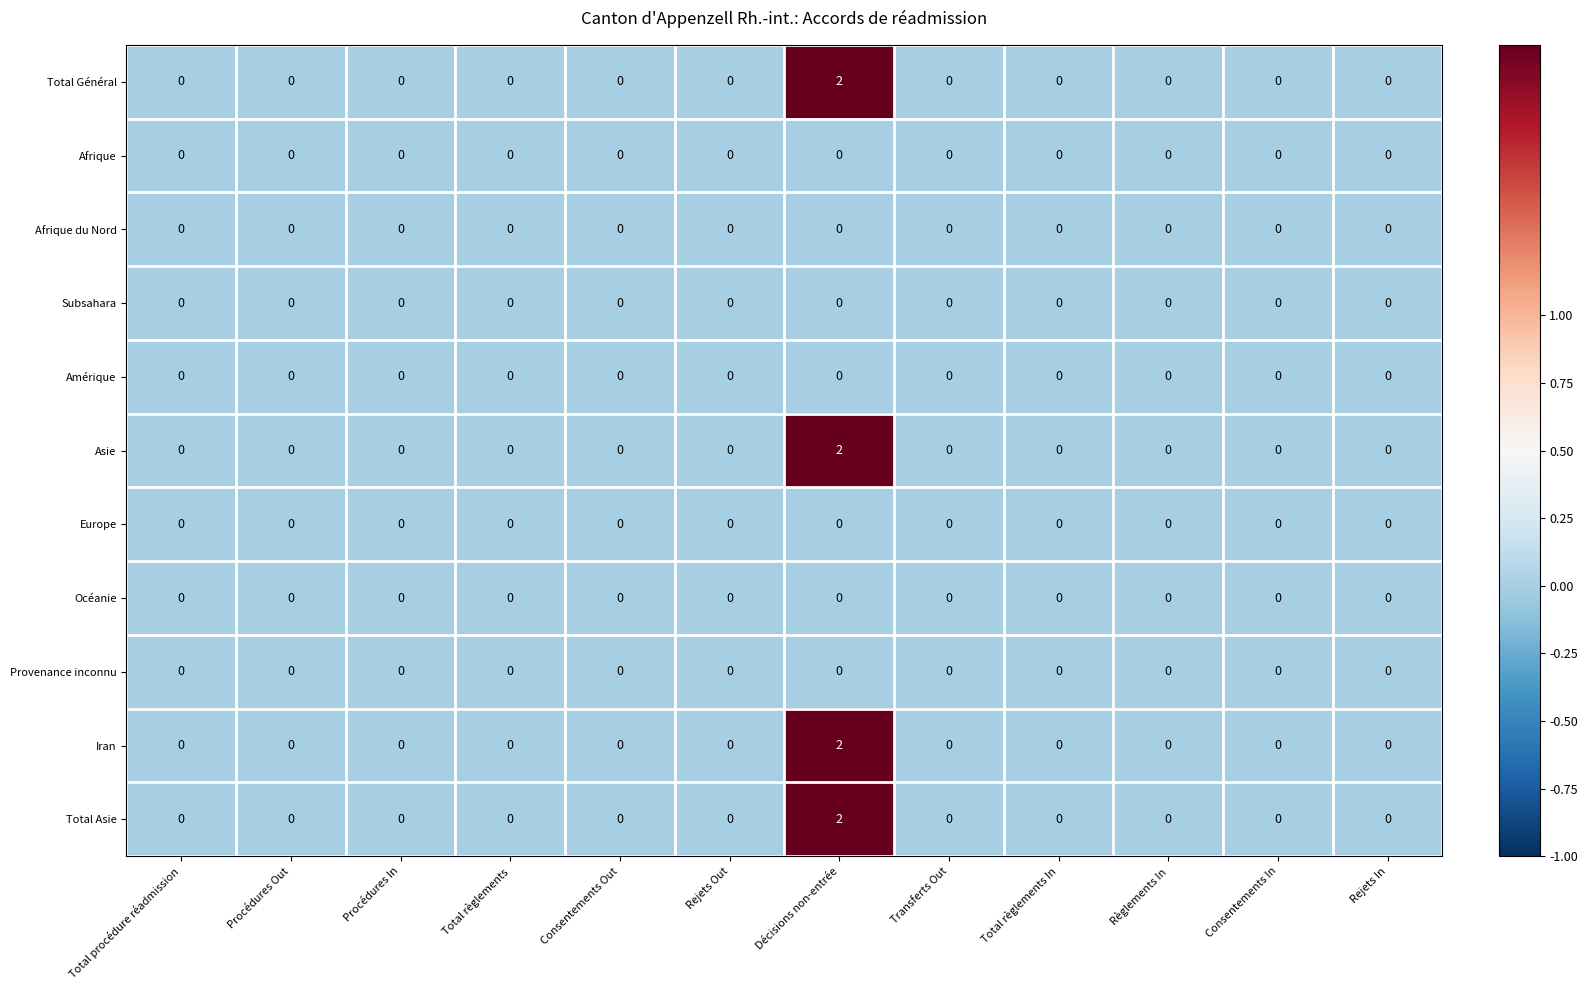

At which category is the sum across all series the highest?

Décisions non-entrée